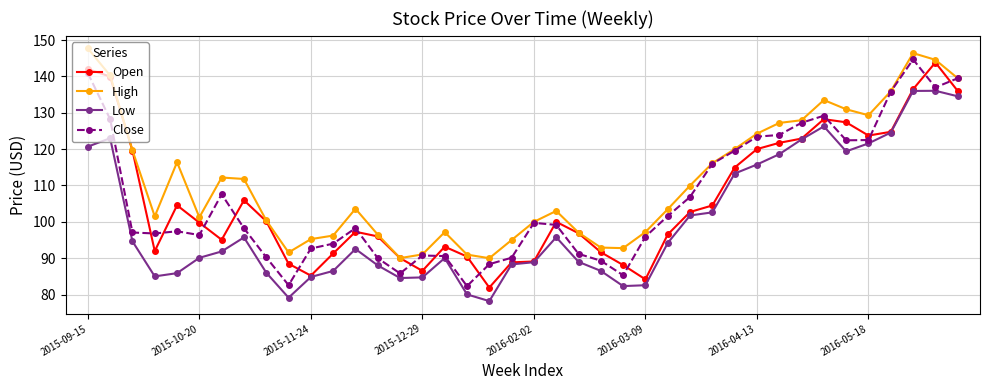

True or false: Low has more than 0 interior local peaks.

True